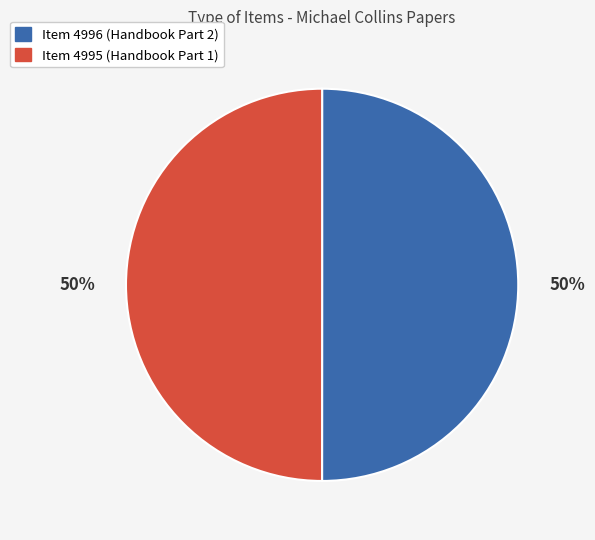

Is it true that Item 4995 (Handbook Part 1) is 63% of the pie?

False